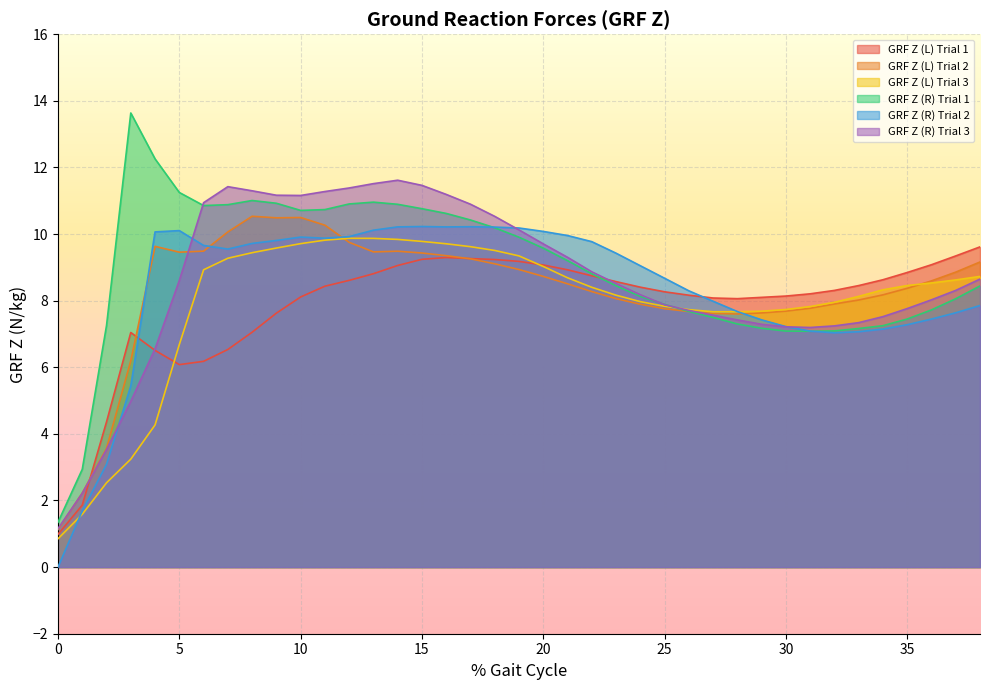

Which series has the largest total across all categories?

GRF Z (R) Trial 1